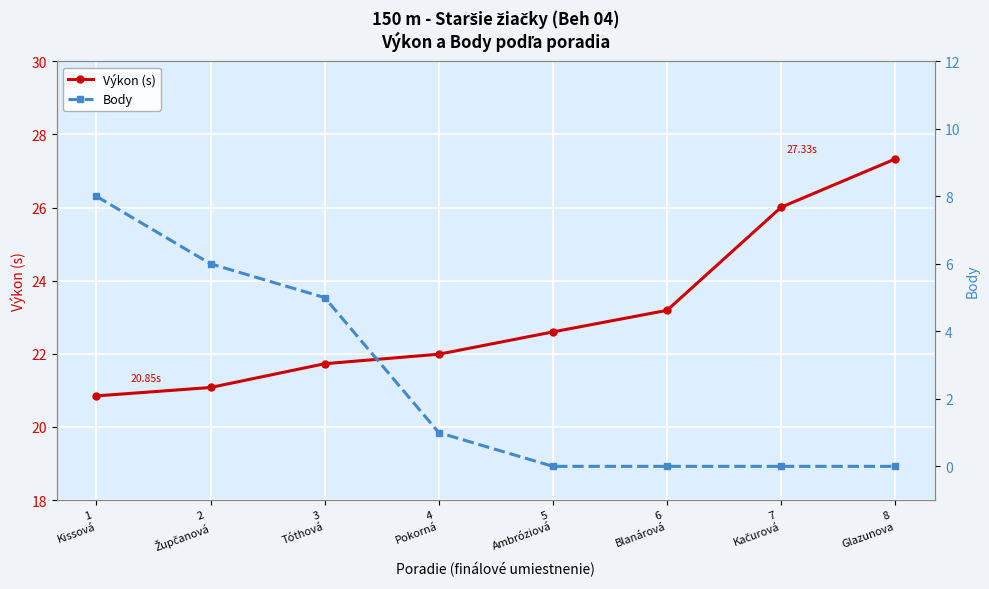

Which series has the largest range (max minus min)?

Body